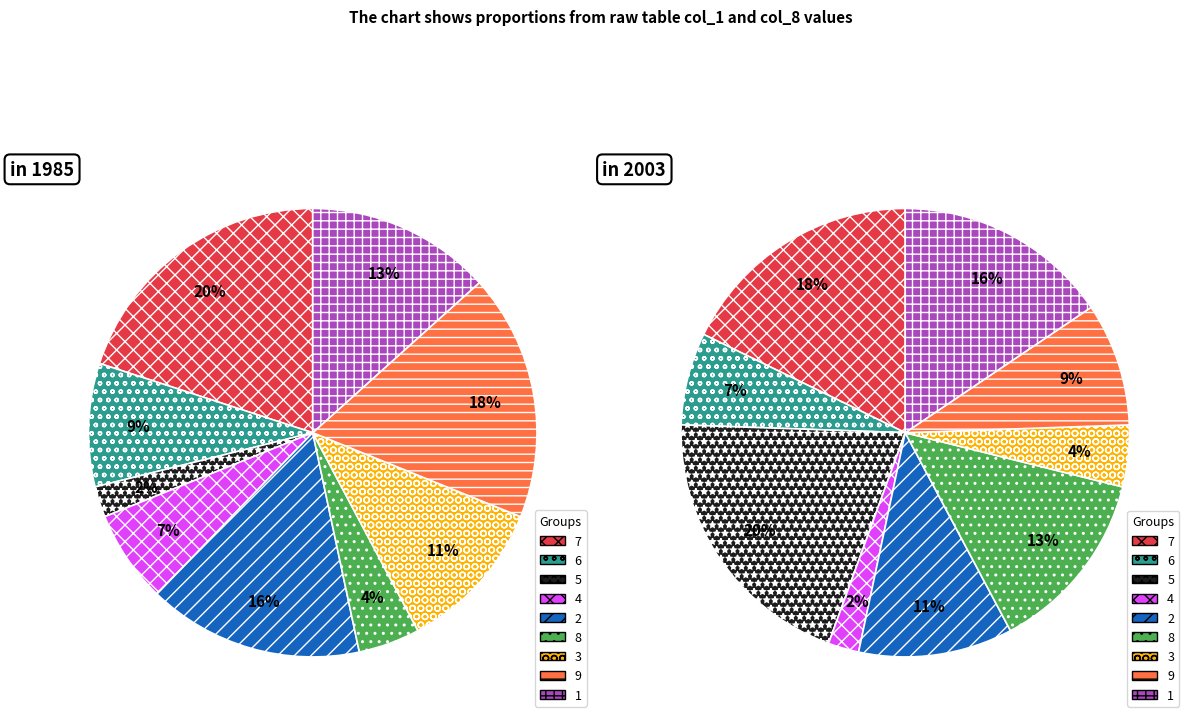

To the nearest percent, what portion does 4 represent?

2%